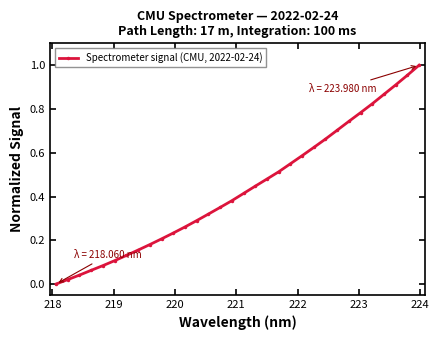

True or false: there are more than 2 points higher than both neighbors.

False